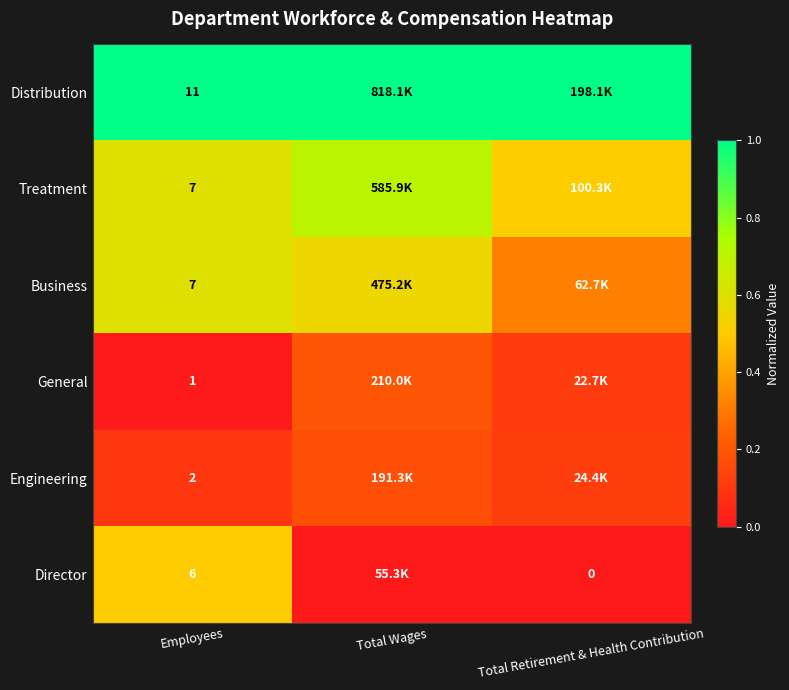

Is it true that General equals 0.1 at Employees?

False